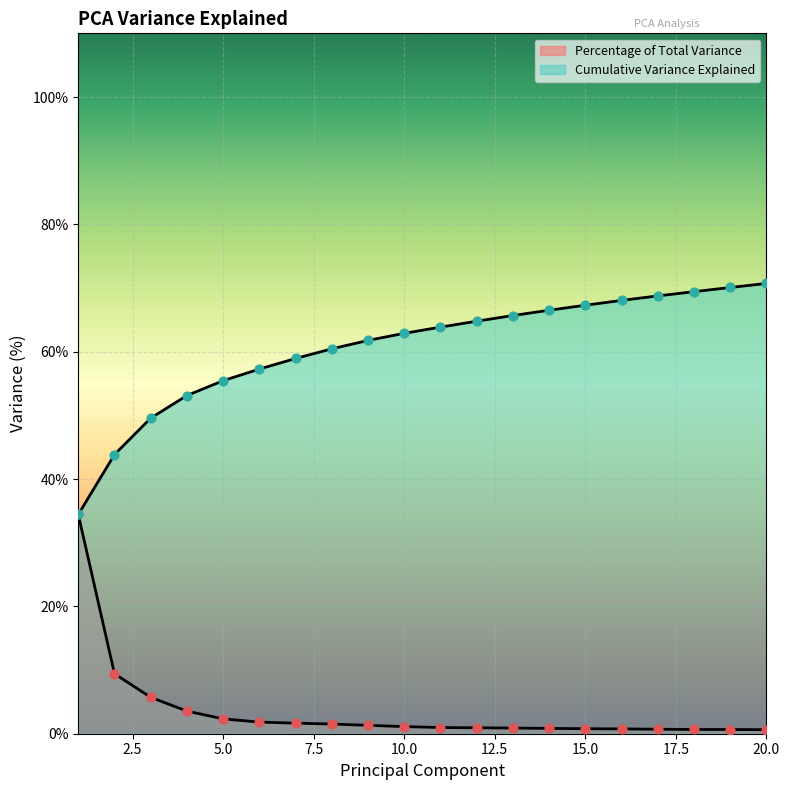

Which series has the largest total across all categories?

Cumulative Variance Explained